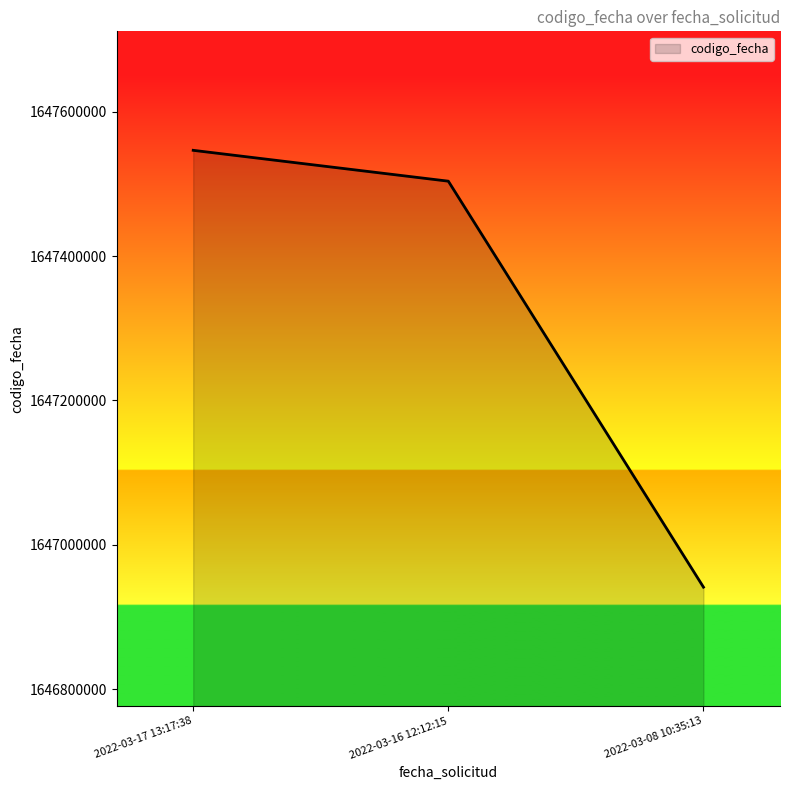

Between 2022-03-08 10:35:13 and 2022-03-17 13:17:38, which is larger?

2022-03-17 13:17:38